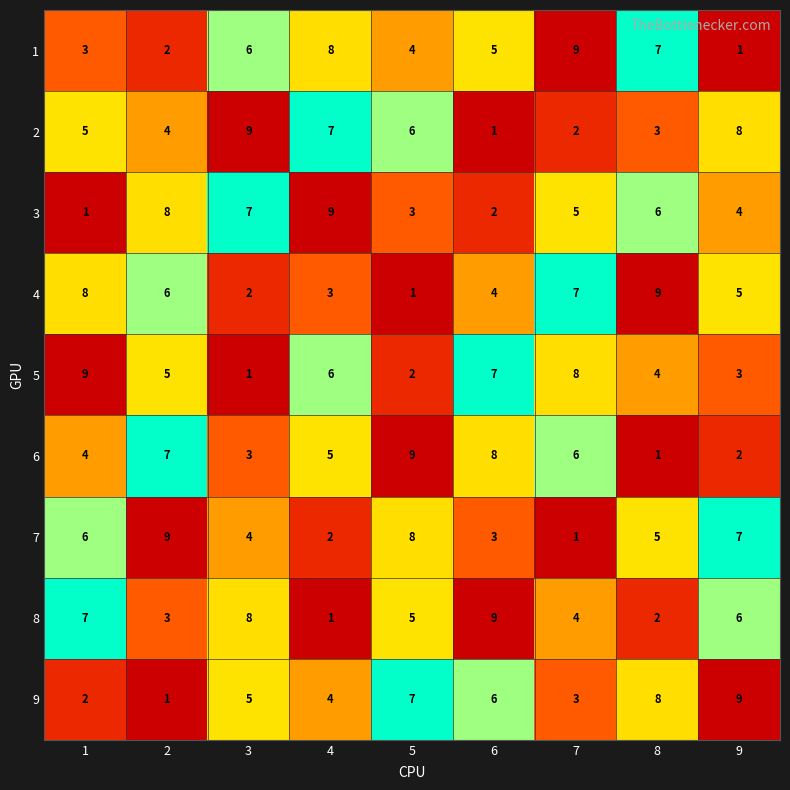

Is the value of 8 at 4 greater than the value of 9 at 9?

No